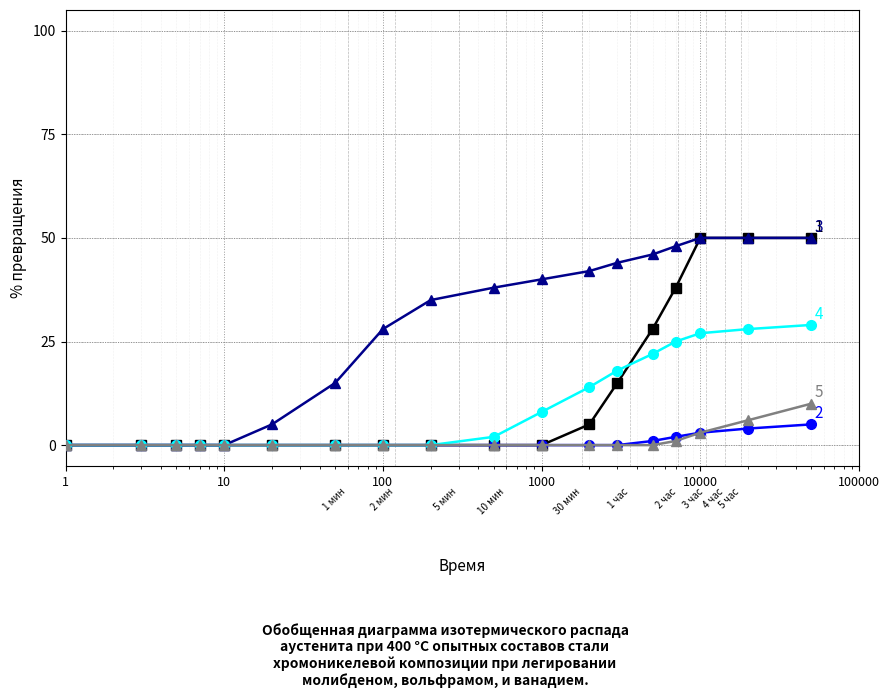

What is the maximum value shown in the chart?

50